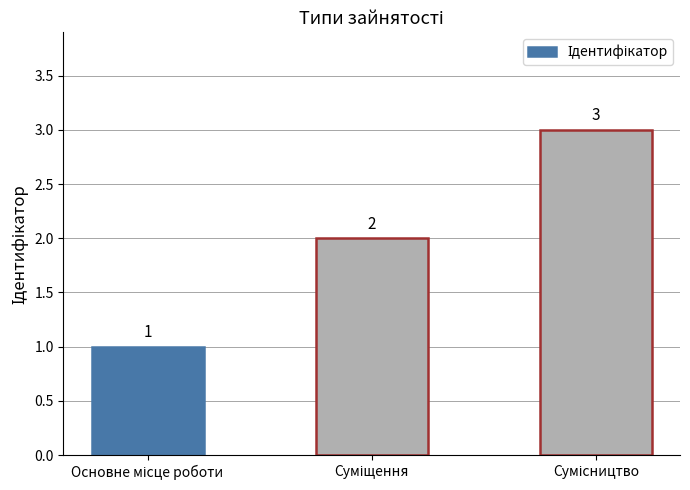

Count the values in the range 1 to 3.

3